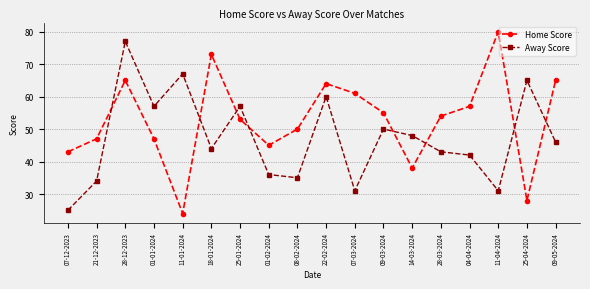

What is the difference between the second highest and minimum values in the Away Score series?

42